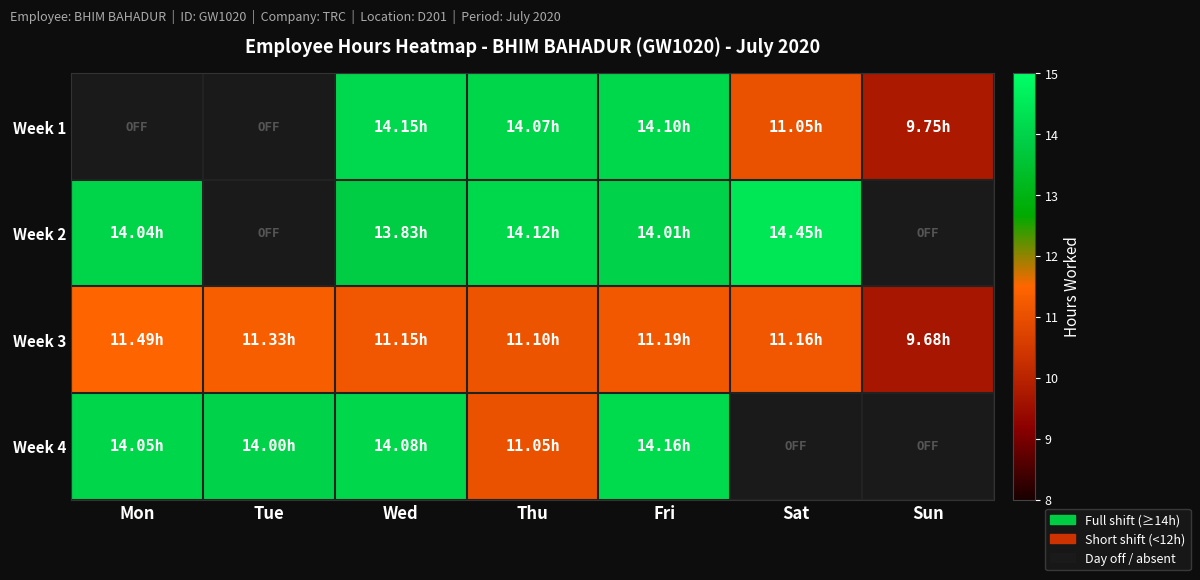

List the series in order of their peak value, lowest first.

Week 3, Week 1, Week 4, Week 2